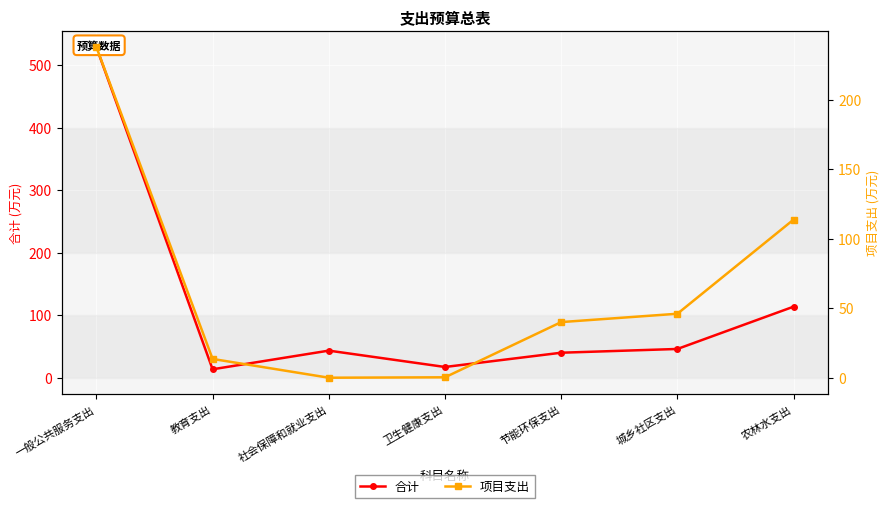

What are all the series names shown in the legend?

合计, 项目支出